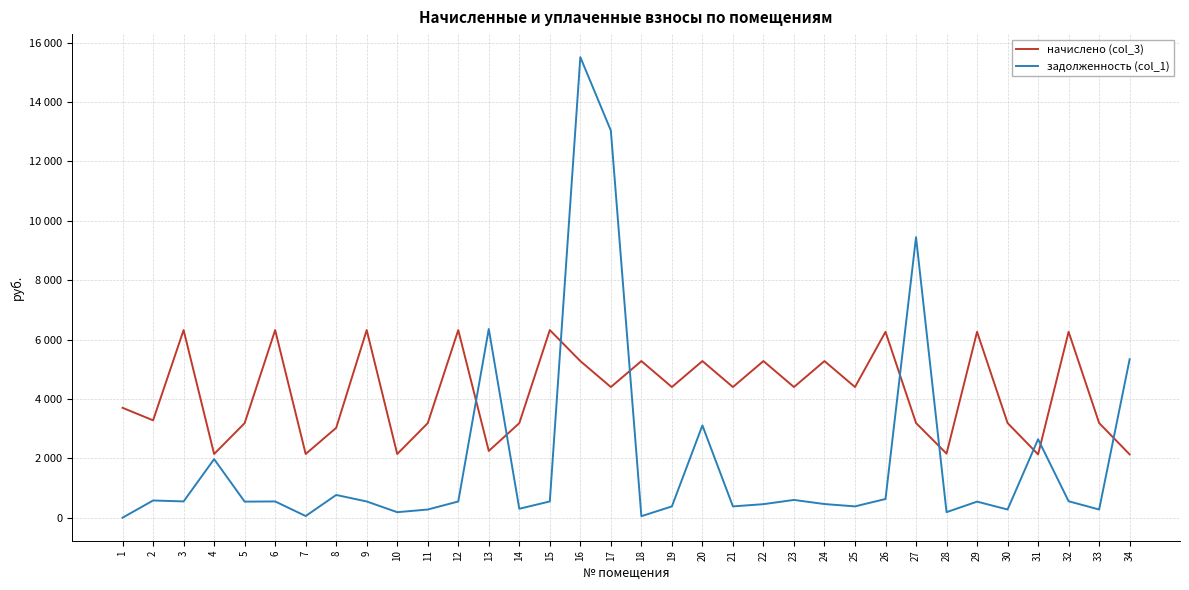

What is the minimum value for начислено (col_3)?

2131.9